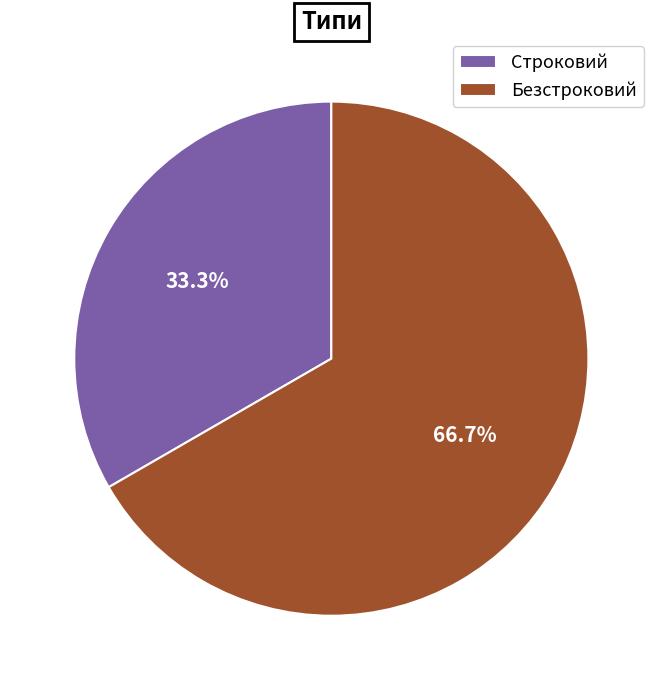

To the nearest percent, what is the difference between the Безстроковий and Строковий slice percentages?

33%